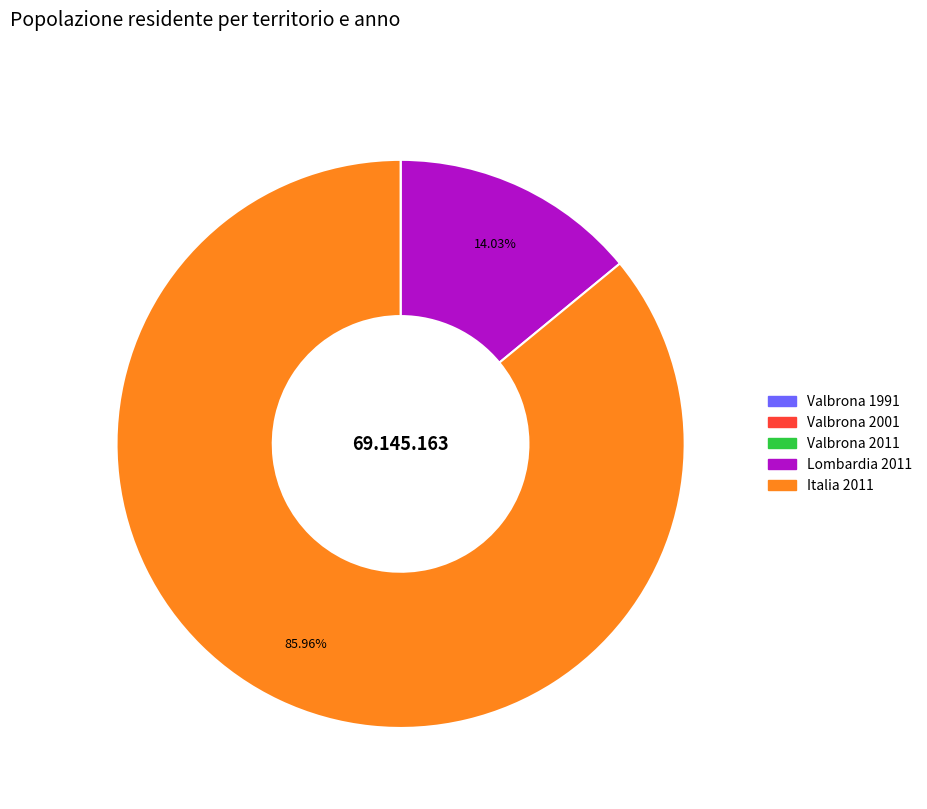

Is there any slice that represents more than half of the pie?

Yes